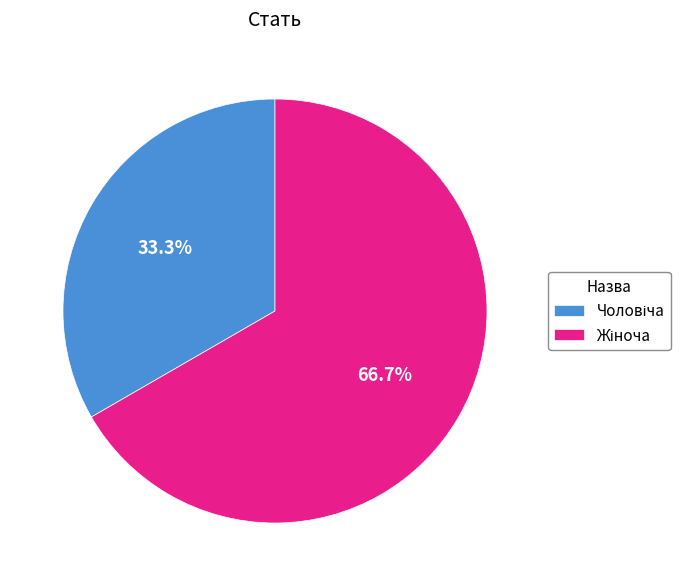

Does any single category account for the majority?

Yes